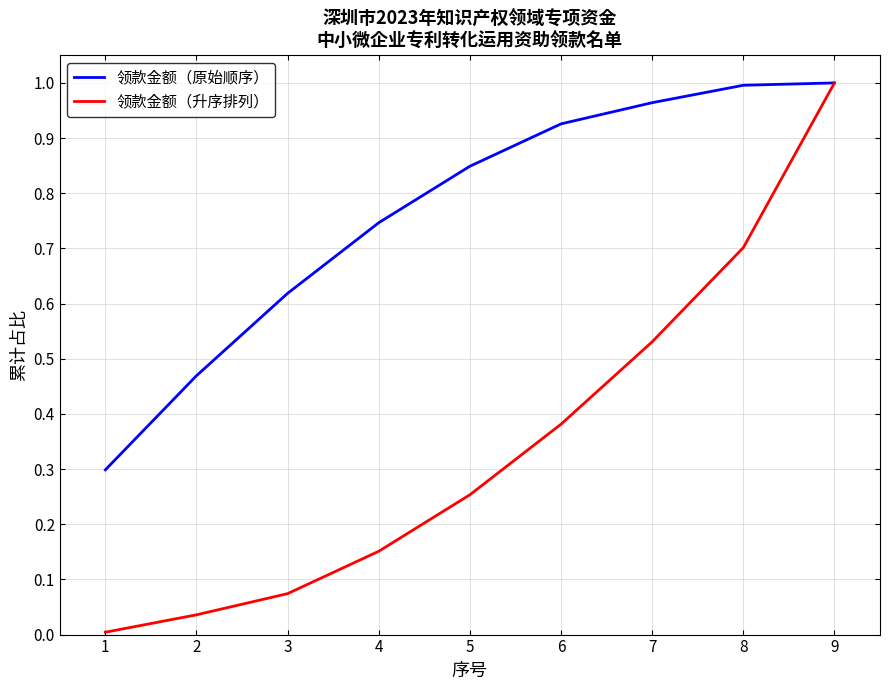

True or false: 领款金额（升序排列） has a value of 0.3 at 8.

False